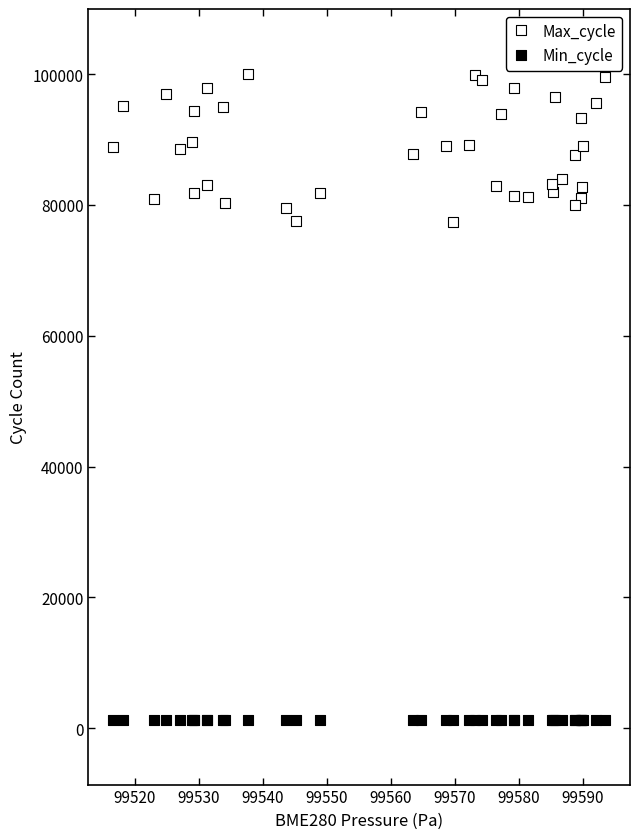

Which series has the widest spread of Y values?

Max_cycle